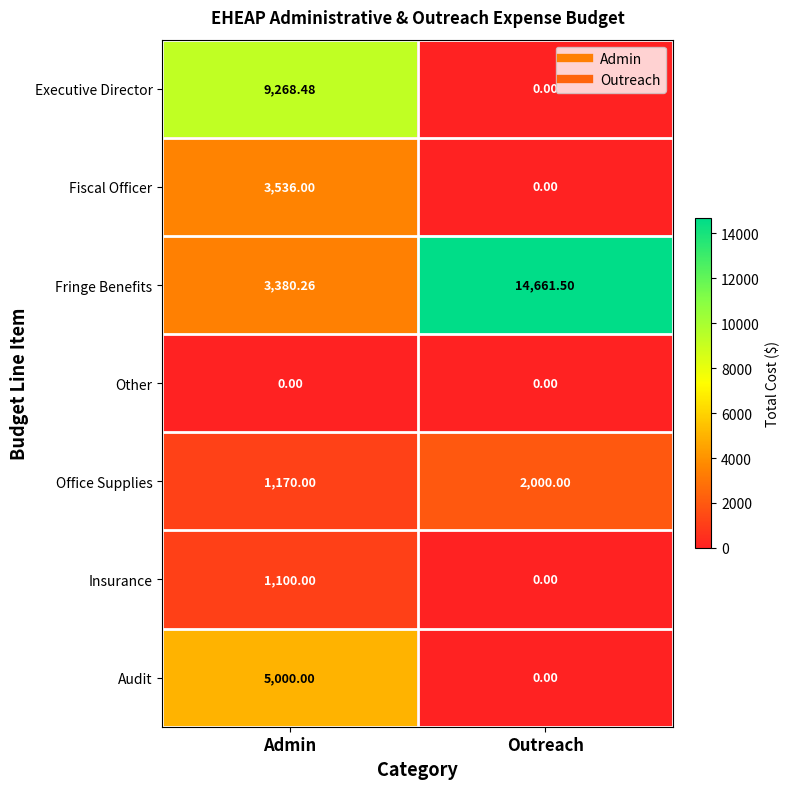

At which category does the chart reach its peak across all series?

Outreach